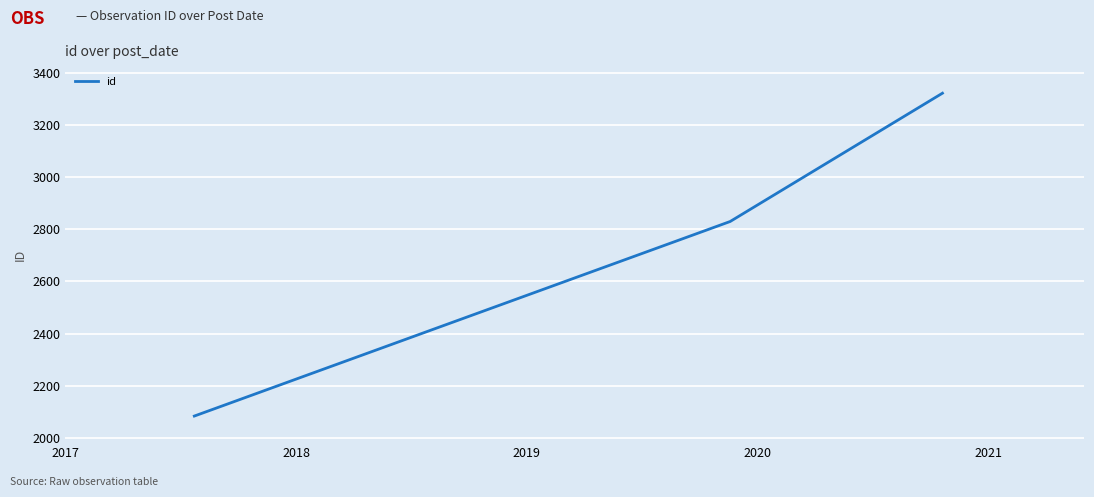

What is the difference between the maximum and second lowest values?

492